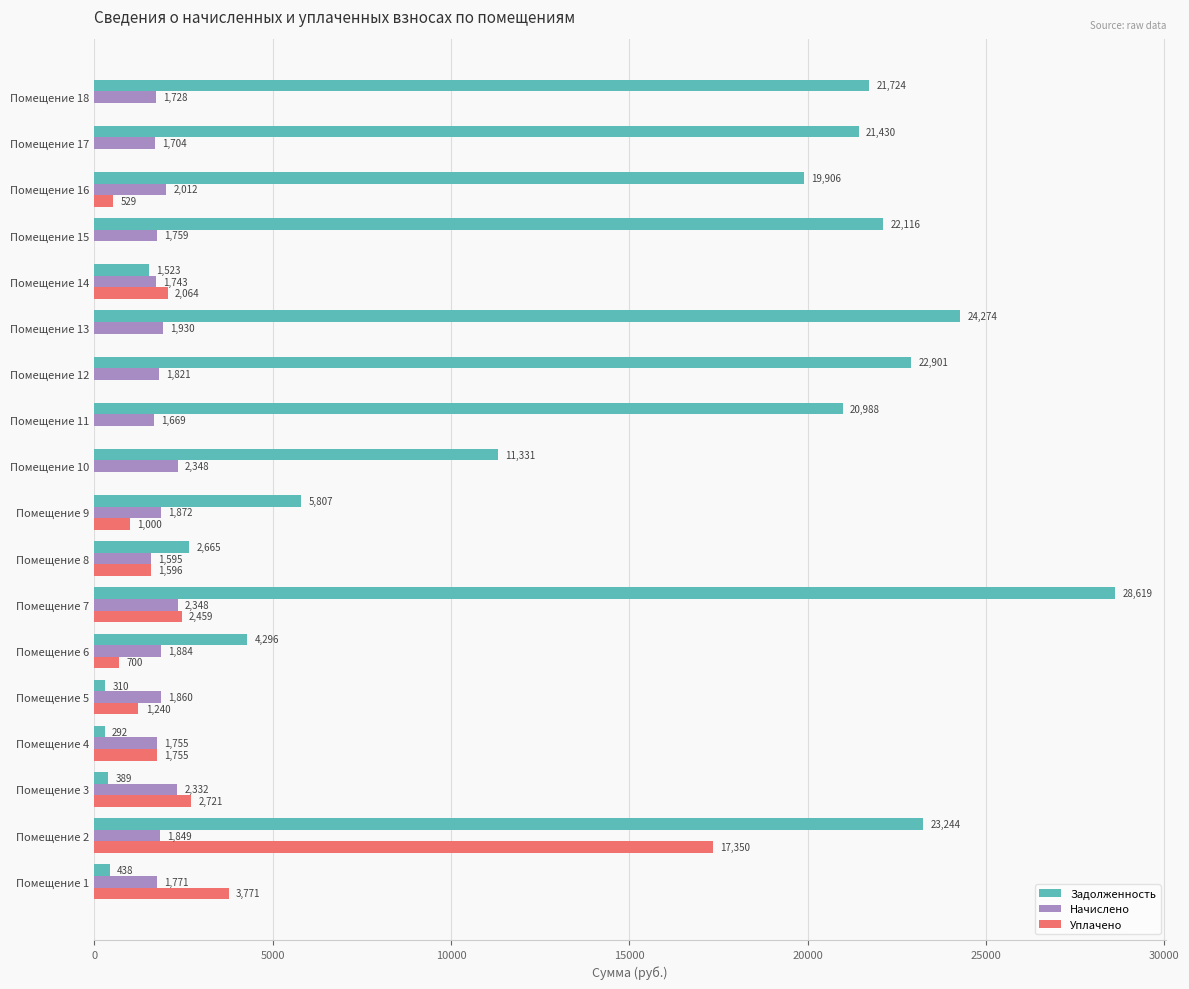

How many series are shown in this chart?

3